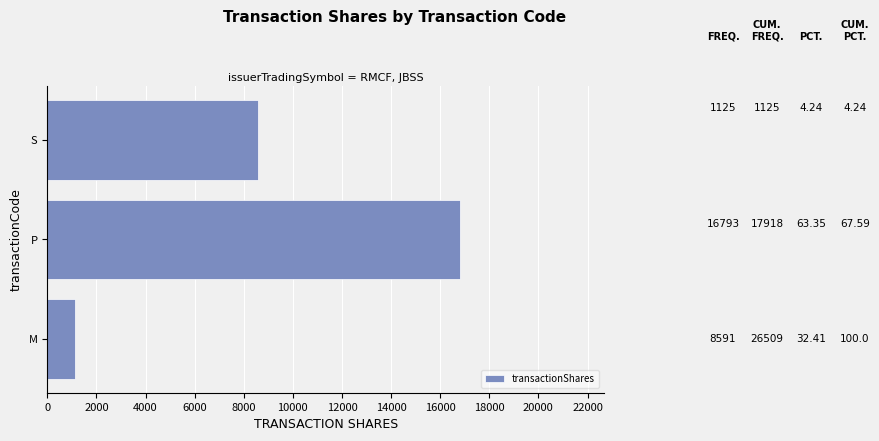

Where is the data nearest to the value 8959?

S